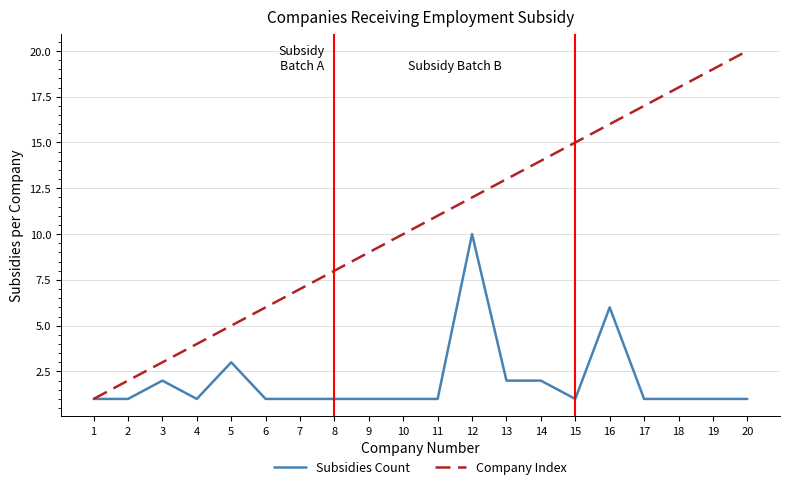

What is the sum of the Company Index values at 6 and 20?

26